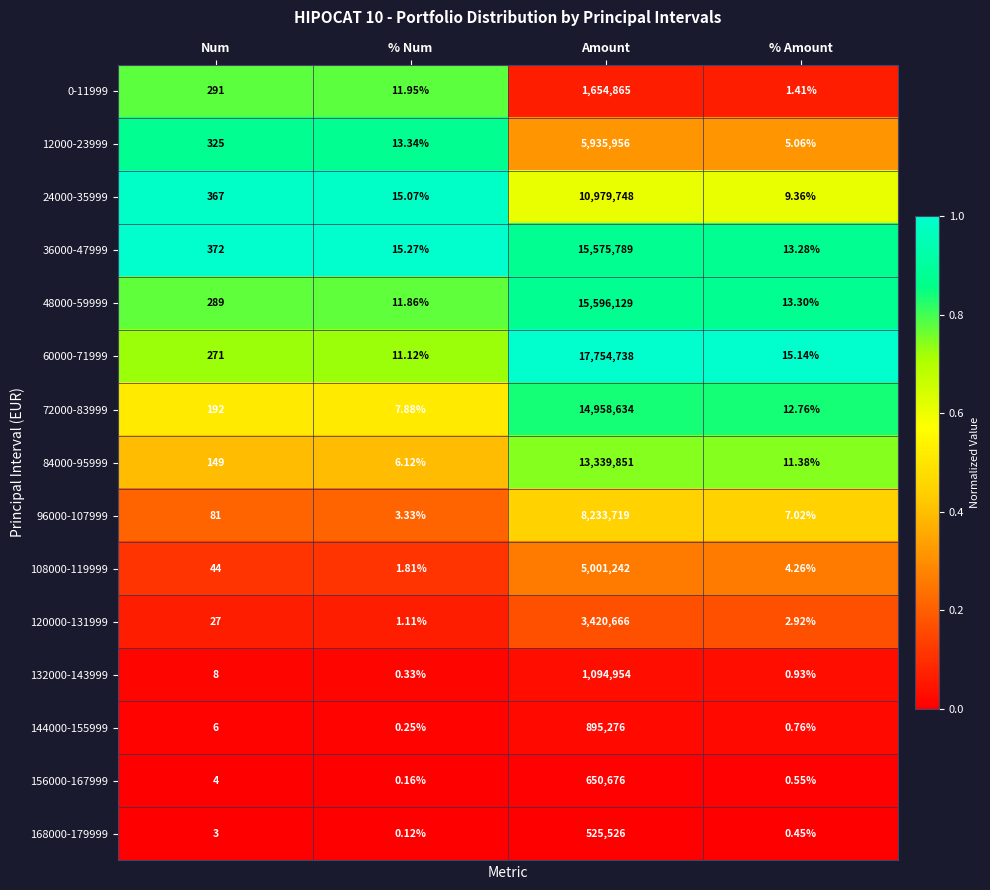

Which label corresponds to the smallest value in the chart?

% Num